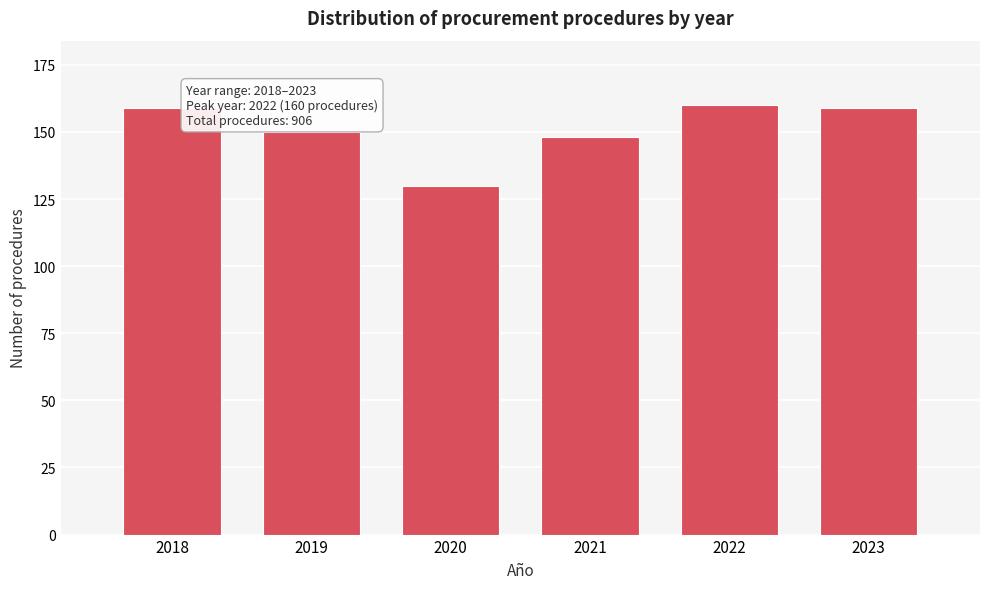

Reading right to left, extract all data points from this chart.

2023=159	2022=160	2021=148	2020=130	2019=150	2018=159